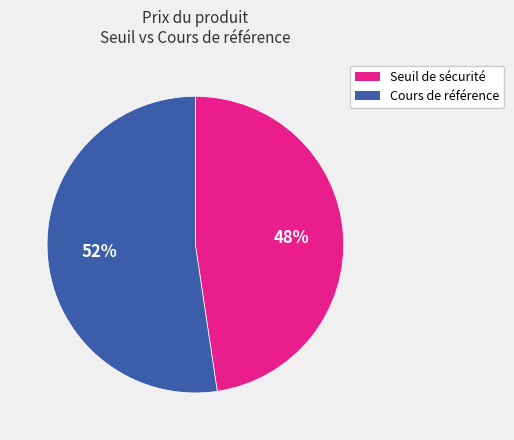

Count the number of slices in the pie.

2